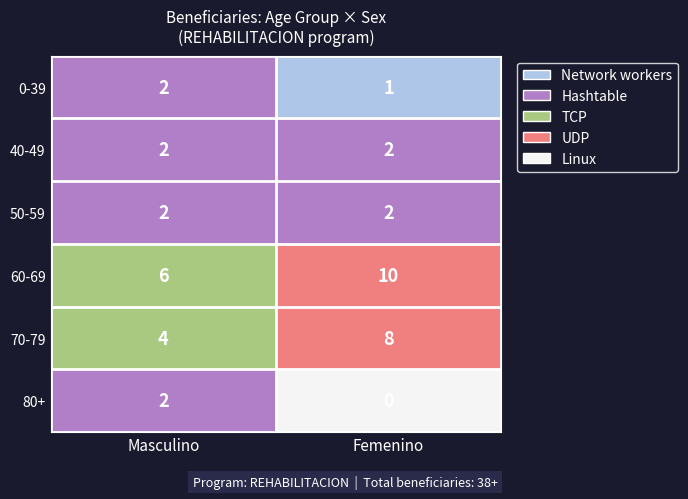

What is the average value of the 60-69 series?

8